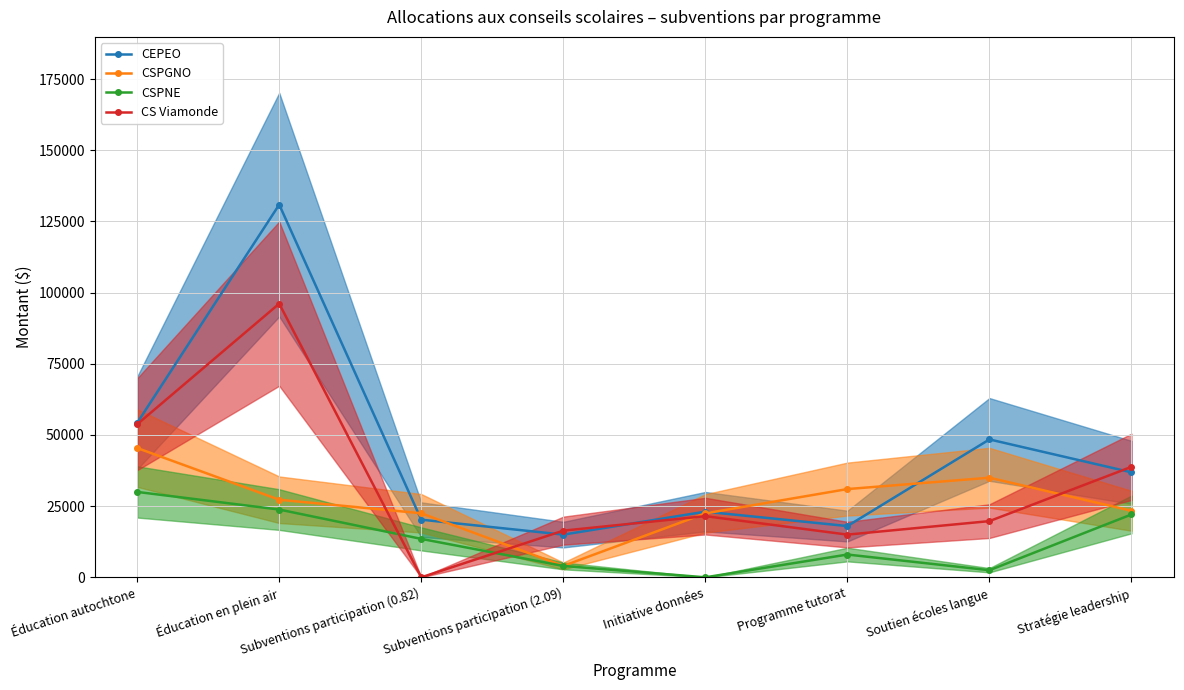

True or false: CEPEO and CSPNE intersect in this chart.

False